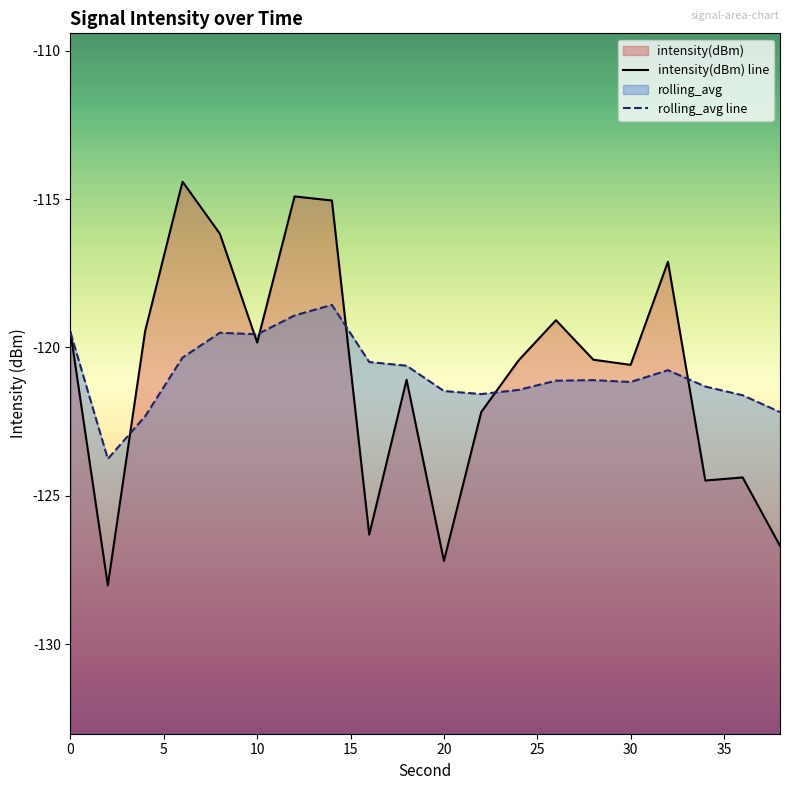

Between 18 and 2, which is larger?

18